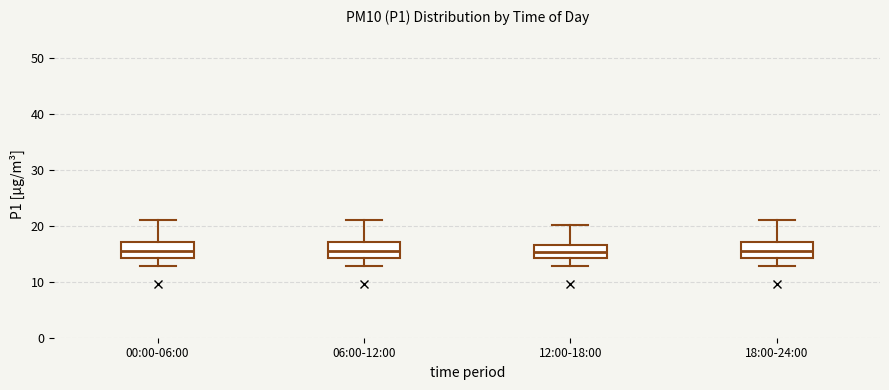

Reading left to right, read every box against the y-axis: the position of its median line, the range the box covers, and the ends of its whiskers. The values are not printed on the chart, so give them approximately, as read against the axis.

00:00-06:00: median 15, box 14 to 17, whiskers 13 to 21
06:00-12:00: median 15, box 14 to 17, whiskers 13 to 21
12:00-18:00: median 15, box 14 to 17, whiskers 13 to 20
18:00-24:00: median 15, box 14 to 17, whiskers 13 to 21